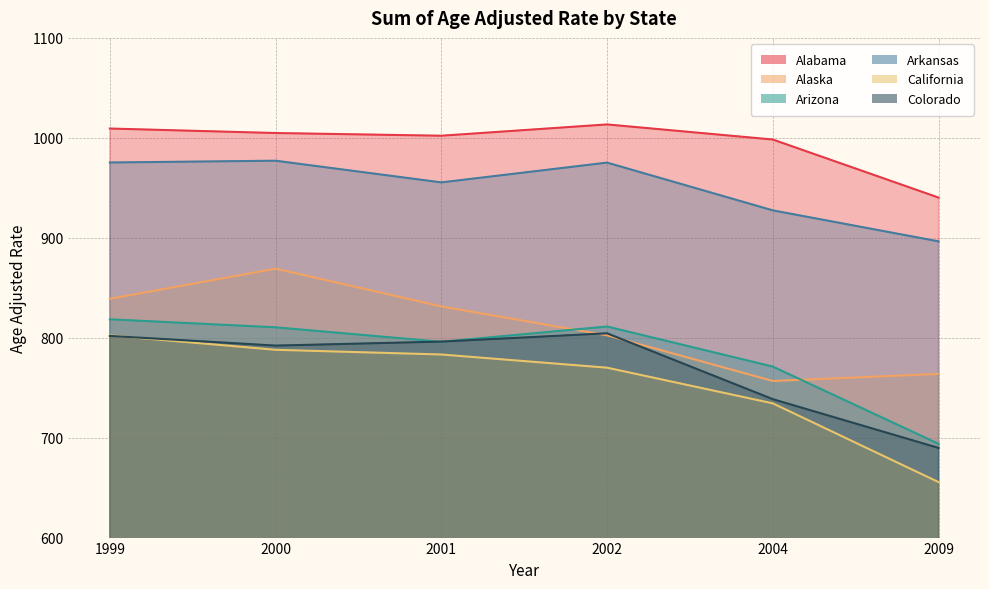

Reading left to right, transcribe all the data shown in this chart.

Alabama: 1999=1009.3	2000=1004.8	2001=1002.1	2002=1013.4	2004=998.3	2009=940.2
Alaska: 1999=838.9	2000=869.1	2001=831.3	2002=802.4	2004=756.7	2009=763.8
Arizona: 1999=818.4	2000=810.4	2001=795.9	2002=811.2	2004=771.1	2009=693.8
Arkansas: 1999=975.3	2000=977.1	2001=955.4	2002=975.2	2004=927.4	2009=896.4
California: 1999=802.3	2000=787.9	2001=783.2	2002=770.0	2004=734.3	2009=655.5
Colorado: 1999=801.8	2000=792.1	2001=796.1	2002=804.4	2004=738.5	2009=689.7